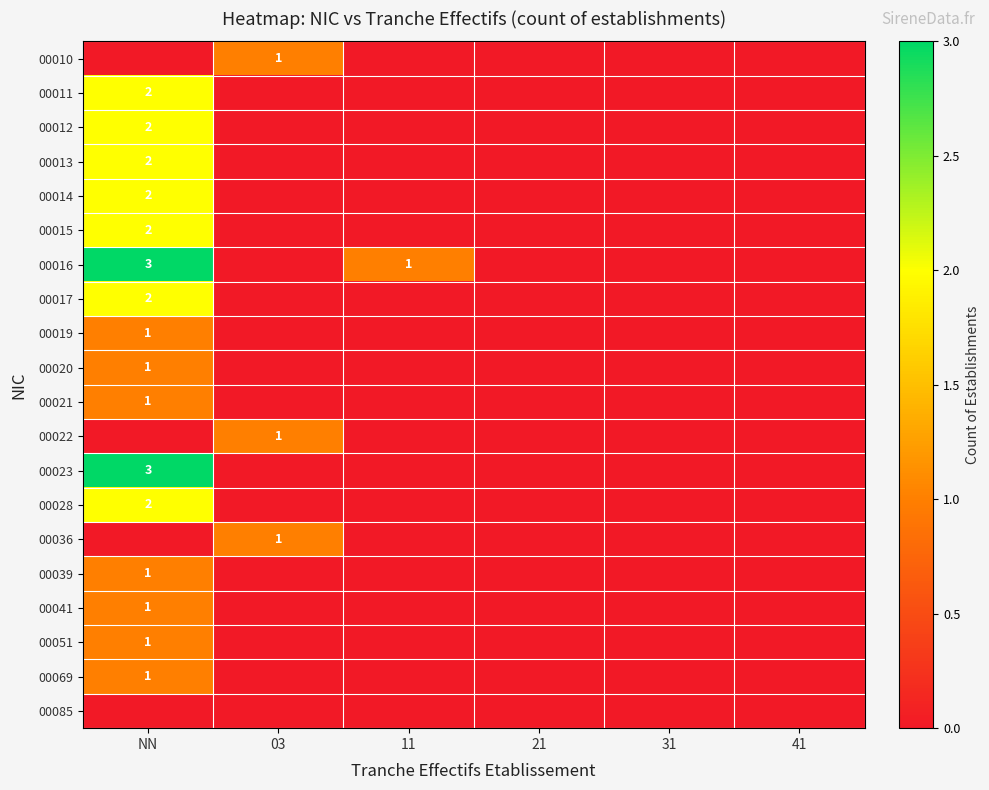

True or false: 00013 has a value of 1 at NN.

False